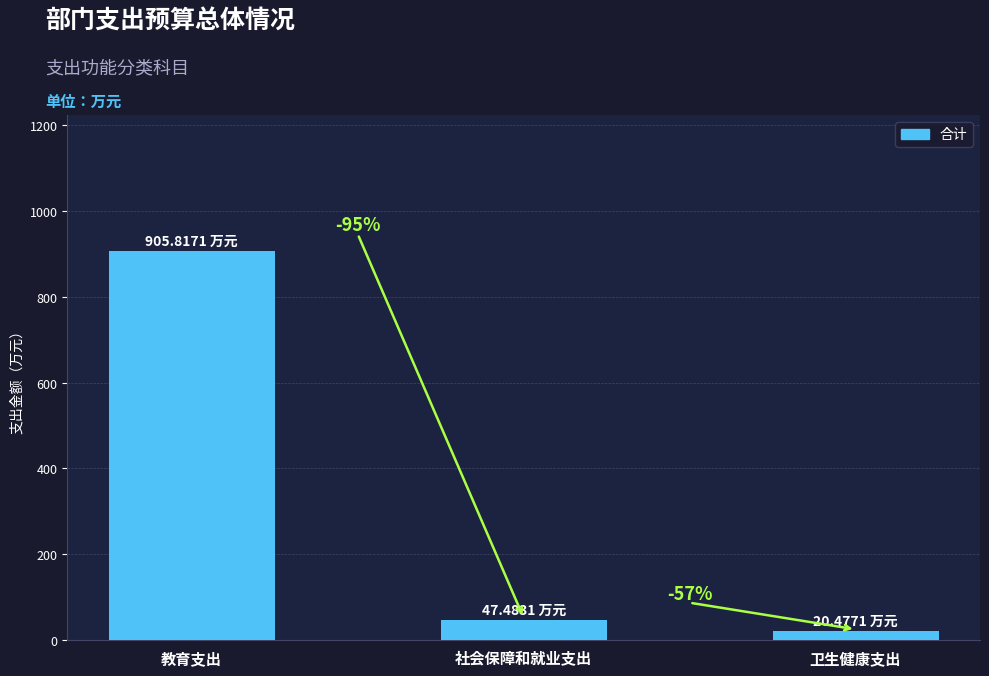

What is the value of the 1st bar from the left?

905.8